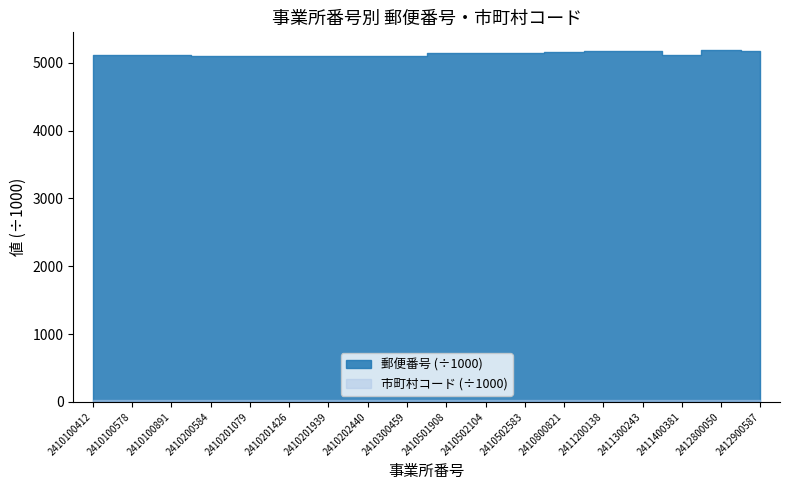

What is the total value across all series at 2410100578?

5134283